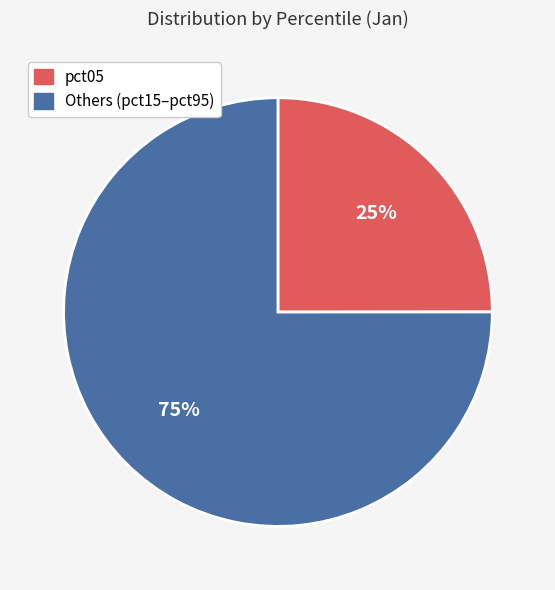

To the nearest percent, what is the average slice percentage?

50%